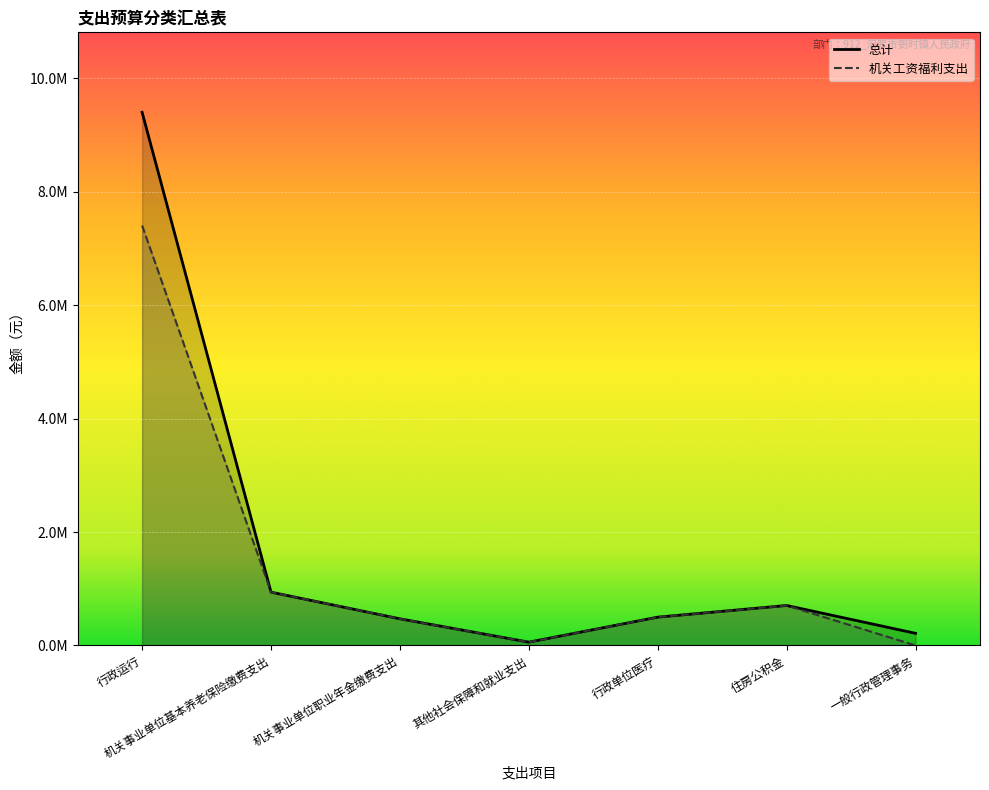

Reading left to right, list all the values displayed in this chart.

总计: 行政运行=9402664.8	机关事业单位基本养老保险缴费支出=940070.4	机关事业单位职业年金缴费支出=470035.2	其他社会保障和就业支出=58754.4	行政单位医疗=499412.4	住房公积金=705052.8	一般行政管理事务=214000.0
机关工资福利支出: 行政运行=7406795.6	机关事业单位基本养老保险缴费支出=940070.4	机关事业单位职业年金缴费支出=470035.2	其他社会保障和就业支出=58754.4	行政单位医疗=499412.4	住房公积金=705052.8	一般行政管理事务=0.0